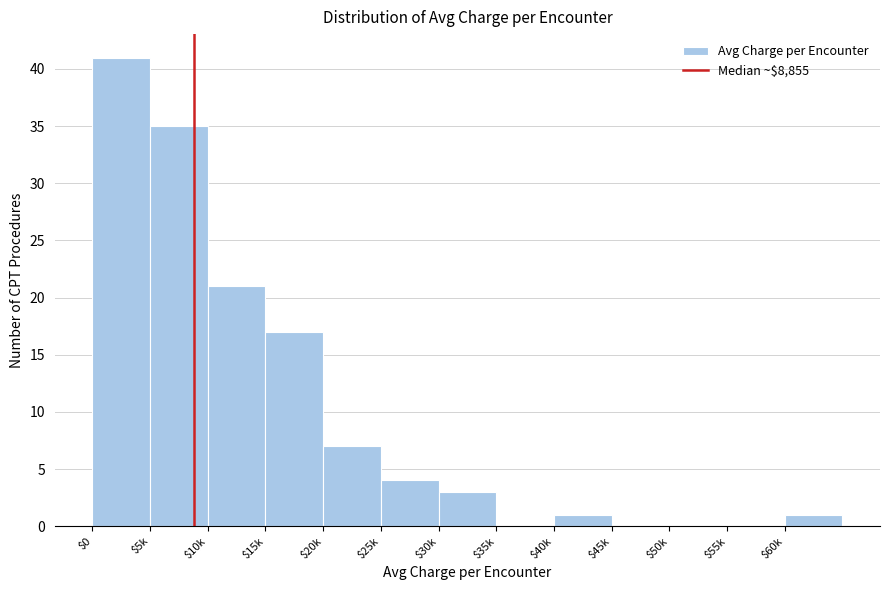

What is the sum of all values?

130